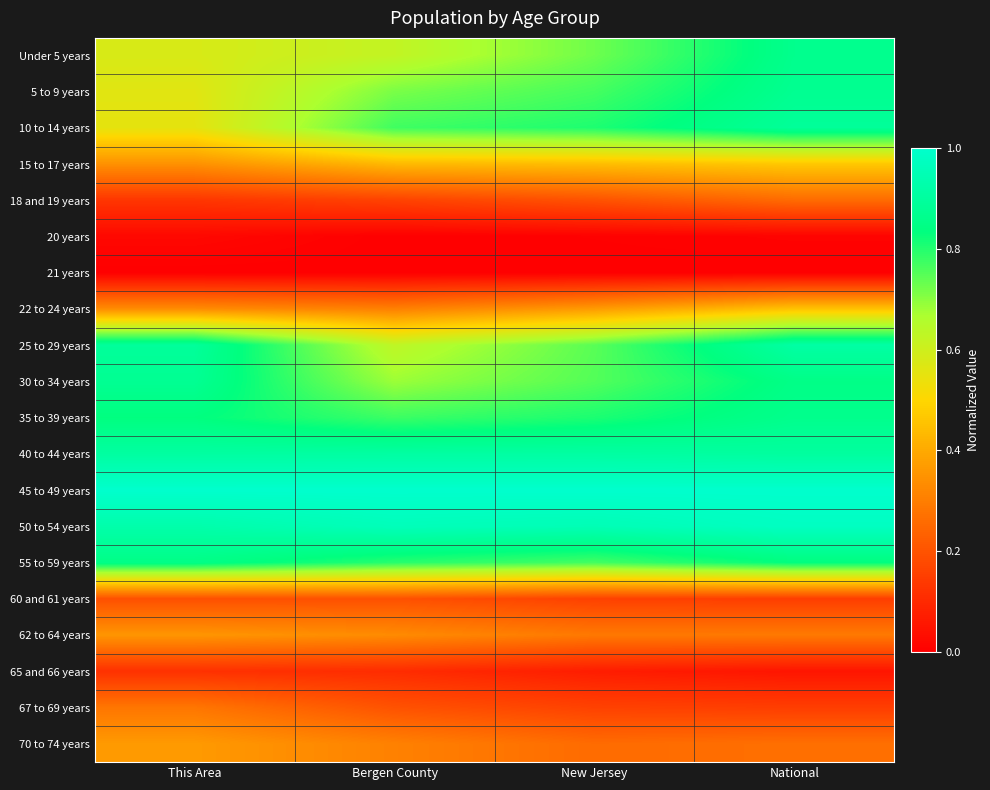

At which category does the chart reach its peak across all series?

This Area